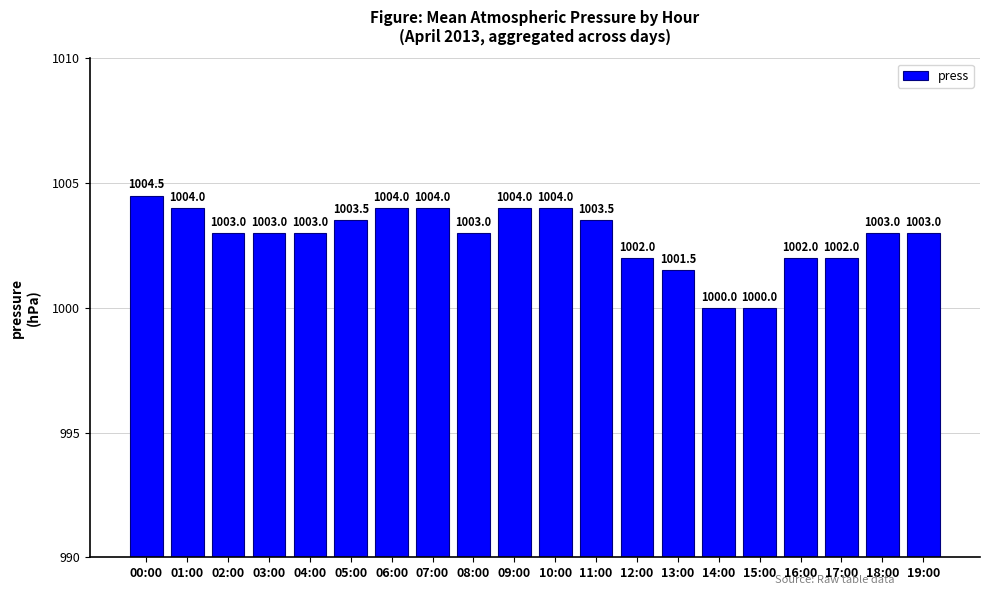

True or false: the data shows 1000.0 at 14:00.

True